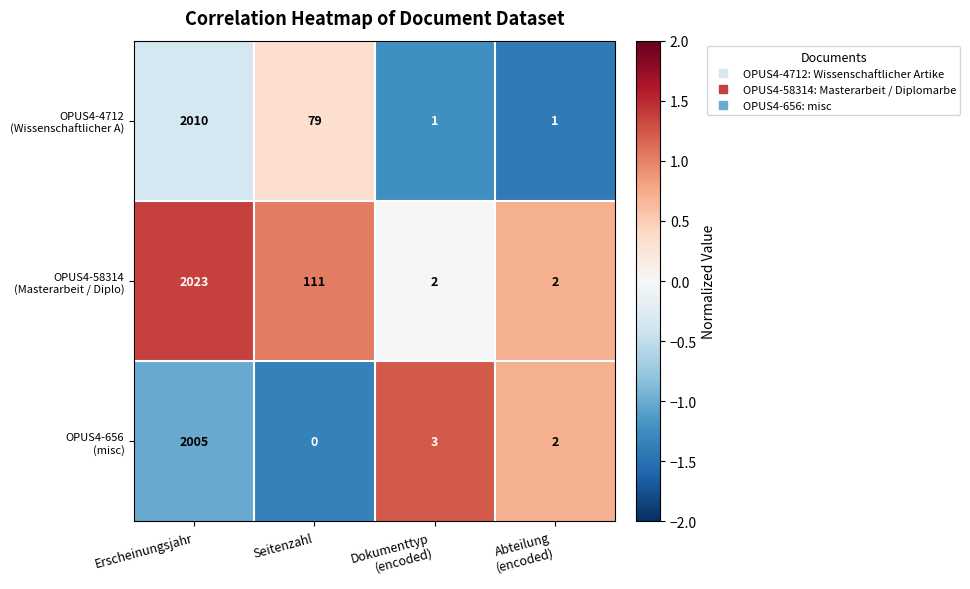

What is the difference between the highest and lowest values at Seitenzahl?

111